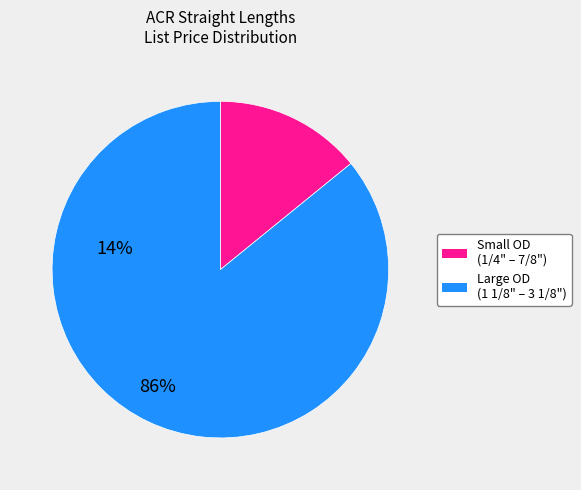

Count the number of slices in the pie.

2